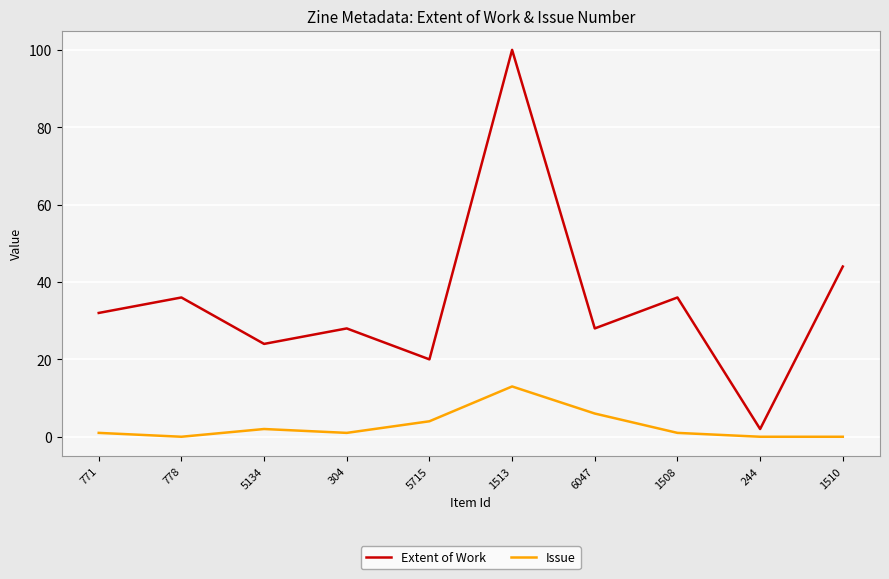

In Extent of Work, how many points are lower than both neighbors (excluding endpoints)?

4